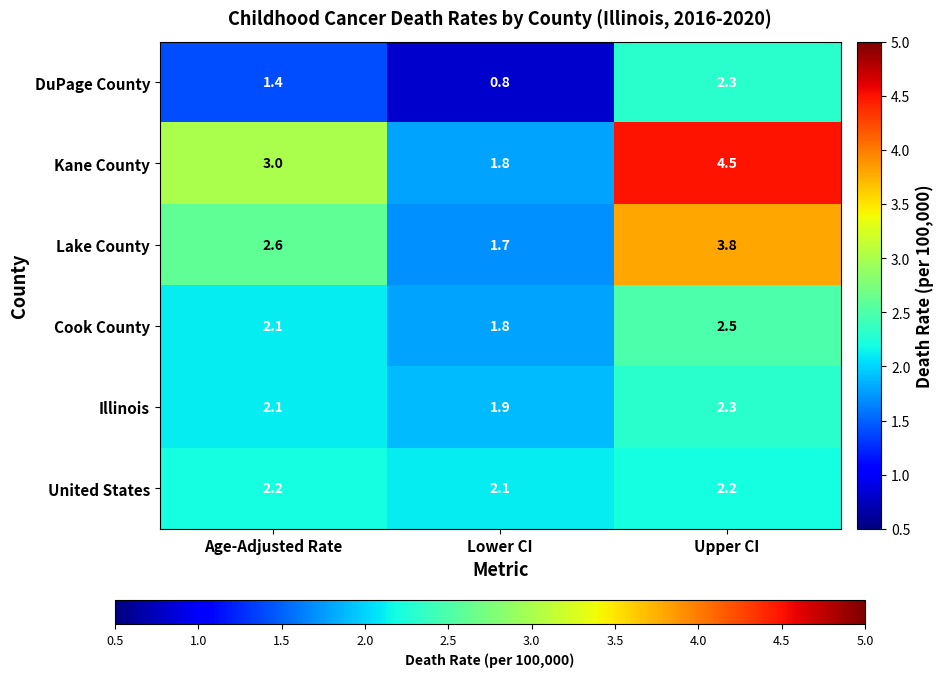

Which series has the largest total across all categories?

Kane County